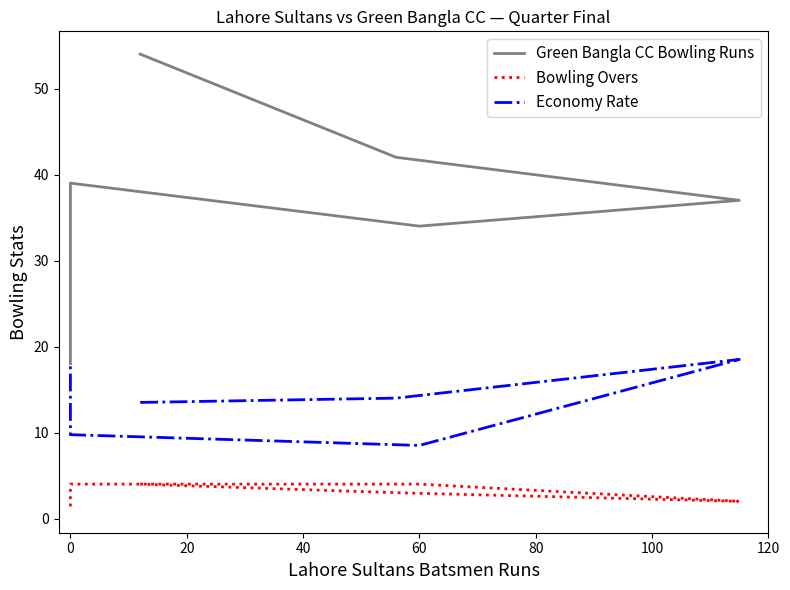

The value of Bowling Overs at 0 is 1.8. True or false?

False